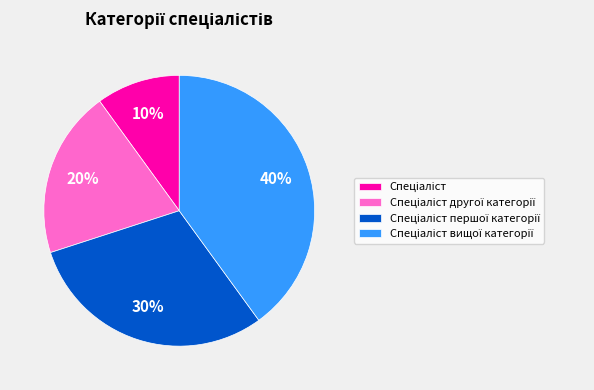

To the nearest percent, what is the average slice percentage?

25%